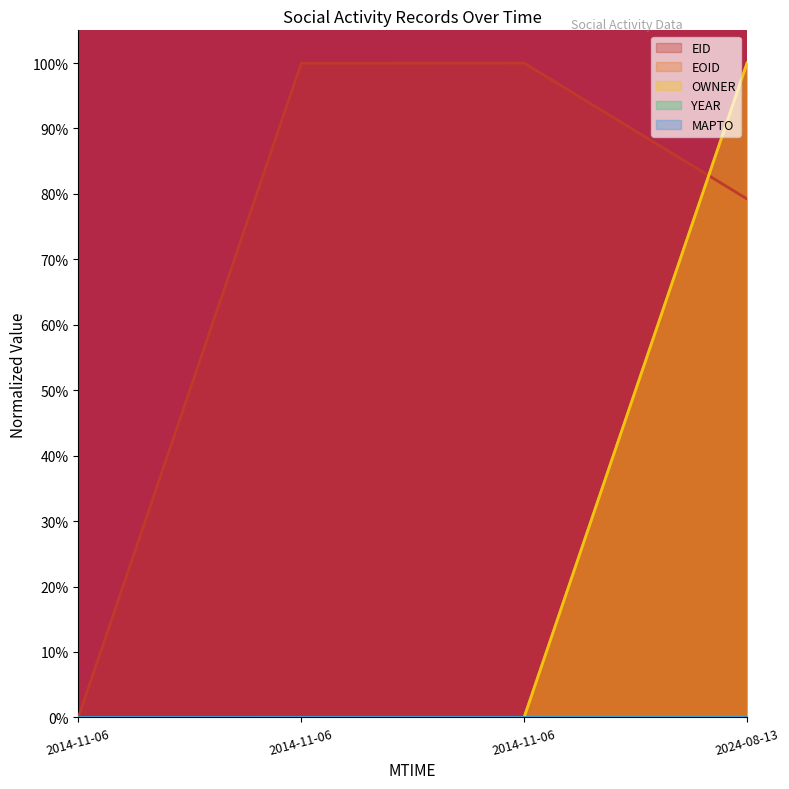

Does the chart display data point markers on the line(s)?

No